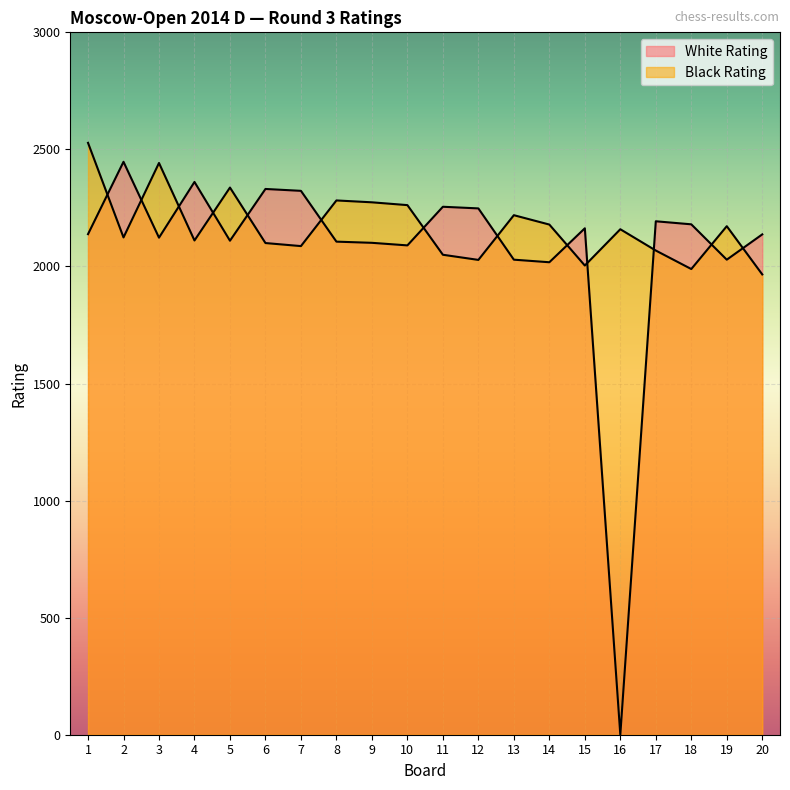

At how many categories does at least one series exceed 1294?

20